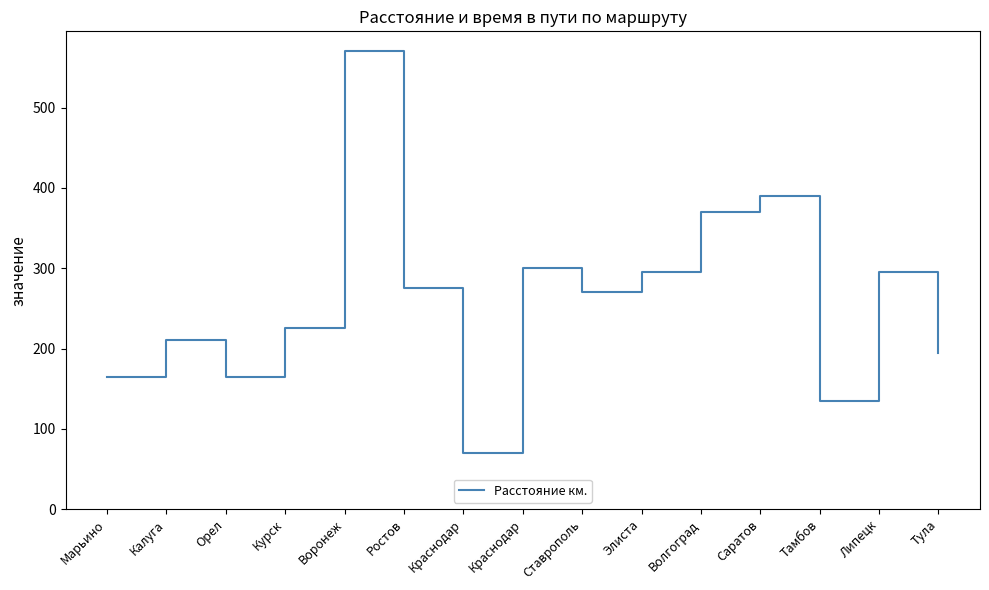

How many lines are shown in the chart?

1